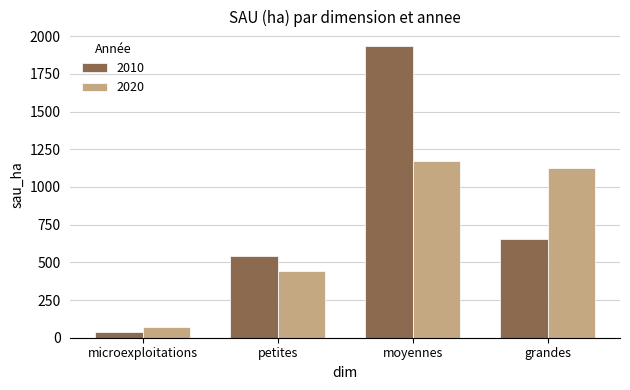

What is the difference between the 2010 values at moyennes and grandes?

1278.9